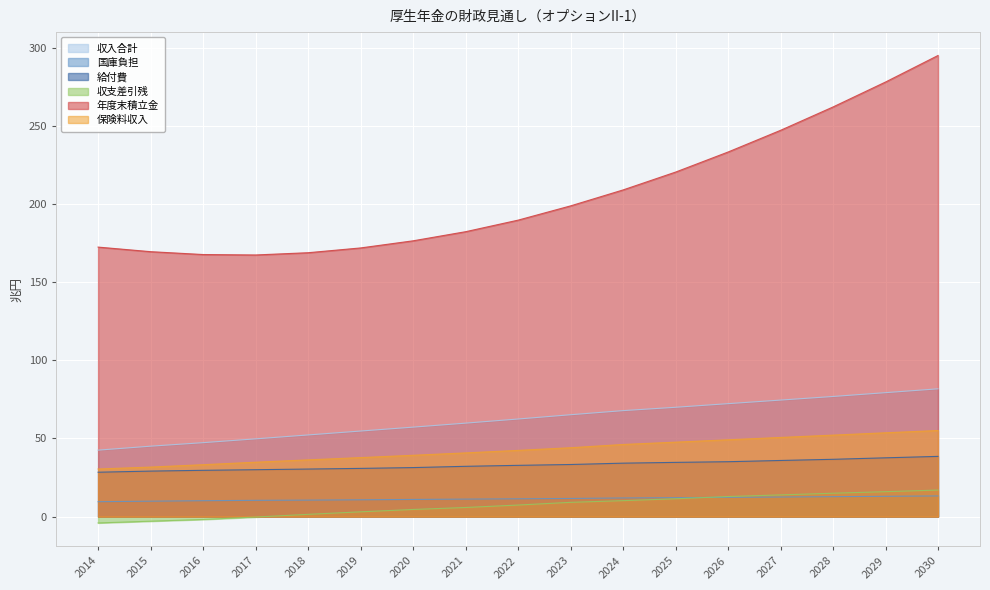

What is the sum of the 国庫負担 values at 2025 and 2016?

22.3